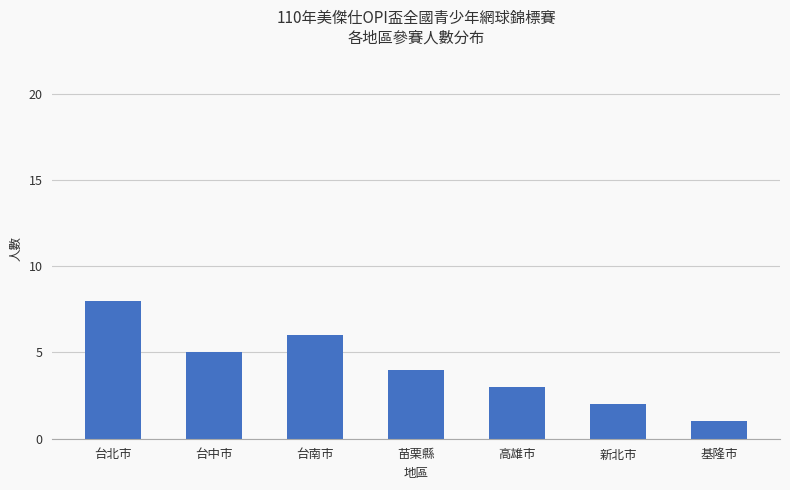

Which category has the lowest value across all series?

基隆市